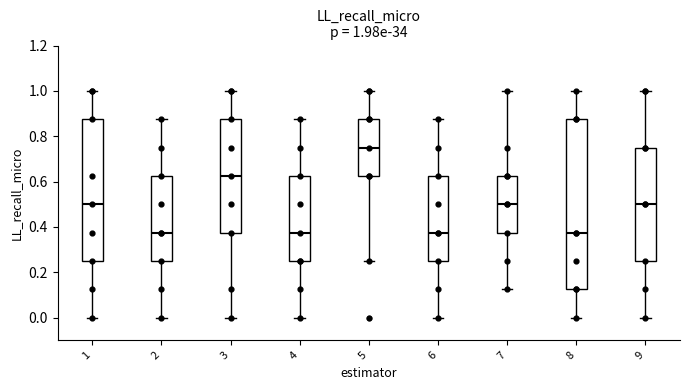

Which box is the tallest, from its lower edge to its upper edge?

8